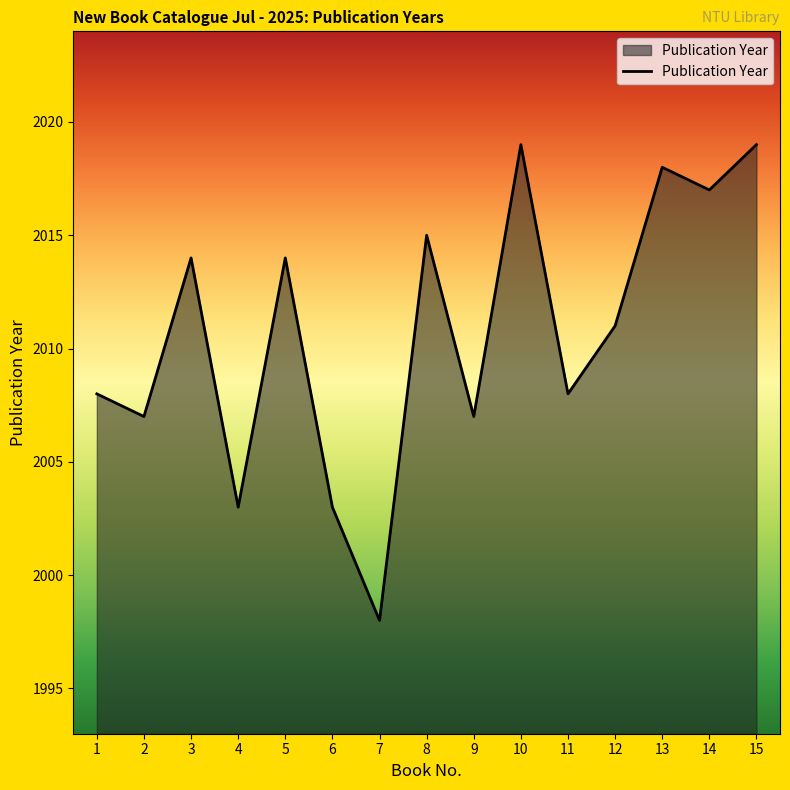

Where is the first local maximum?

3